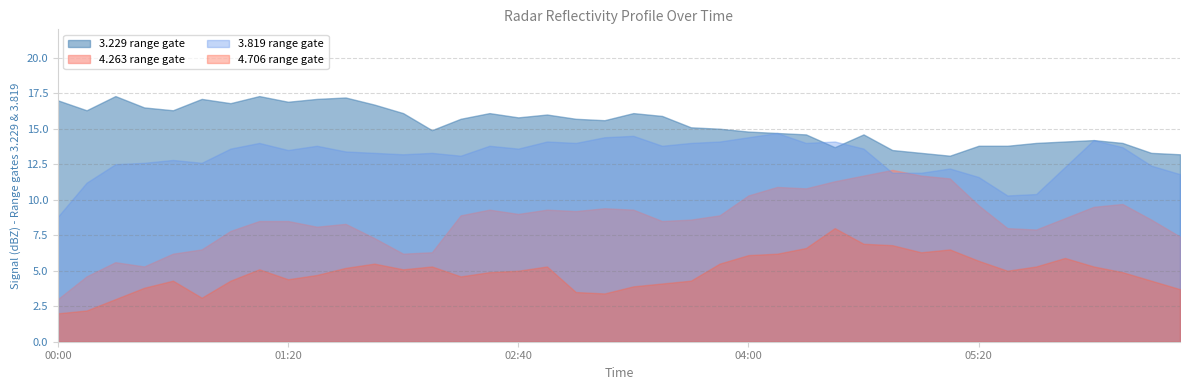

Which series has the largest range (max minus min)?

4.263 range gate